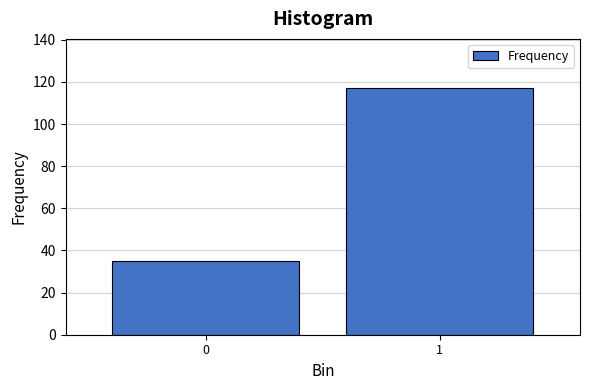

Reading left to right, list all the values displayed in this chart.

0=35	1=117